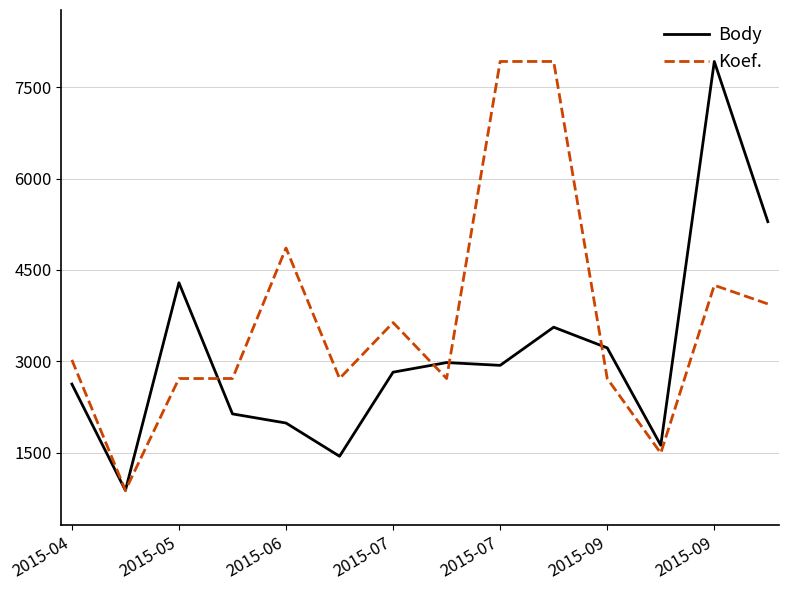

What is the minimum value shown in the chart?

879.0